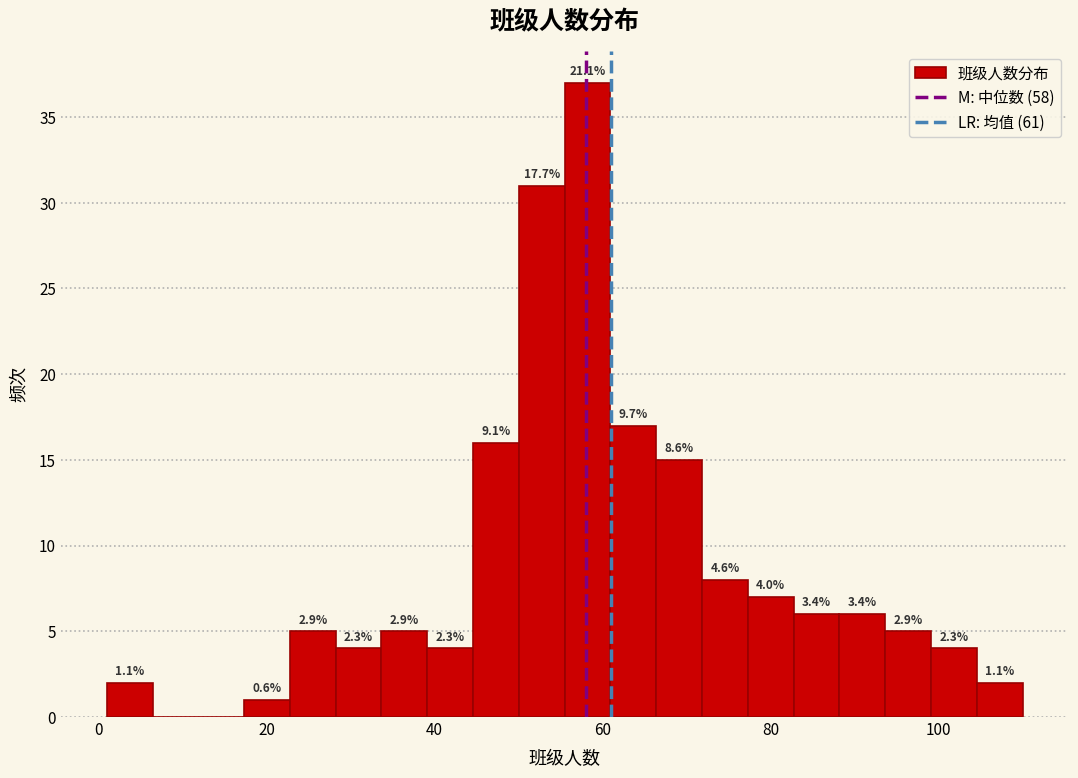

Around what value on the x-axis is the tallest bar? Give the approximate position of its centre, as read against the axis.

58